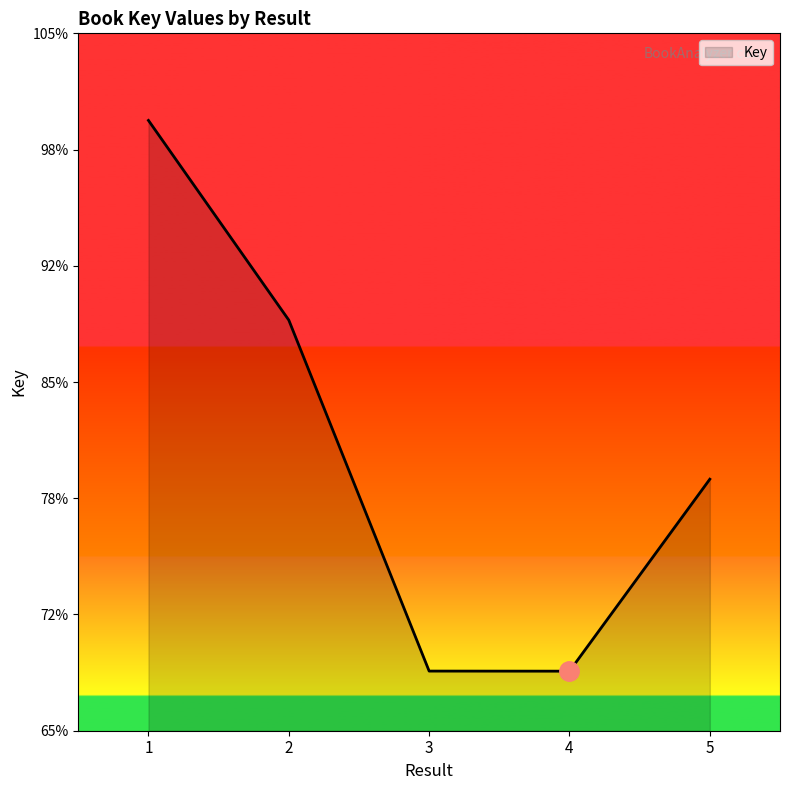

Reading left to right, what are all the values shown in this chart?

185060287	163843782	126554336	126544725	146942627